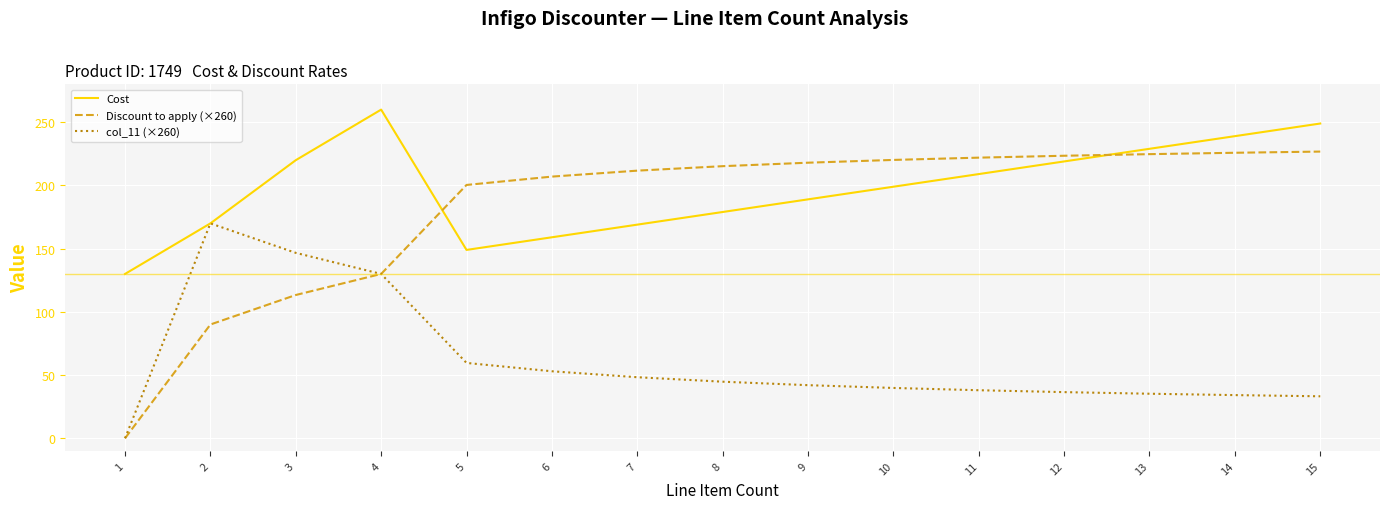

The value of Discount to apply (×260) at 4 is 130.0. True or false?

True